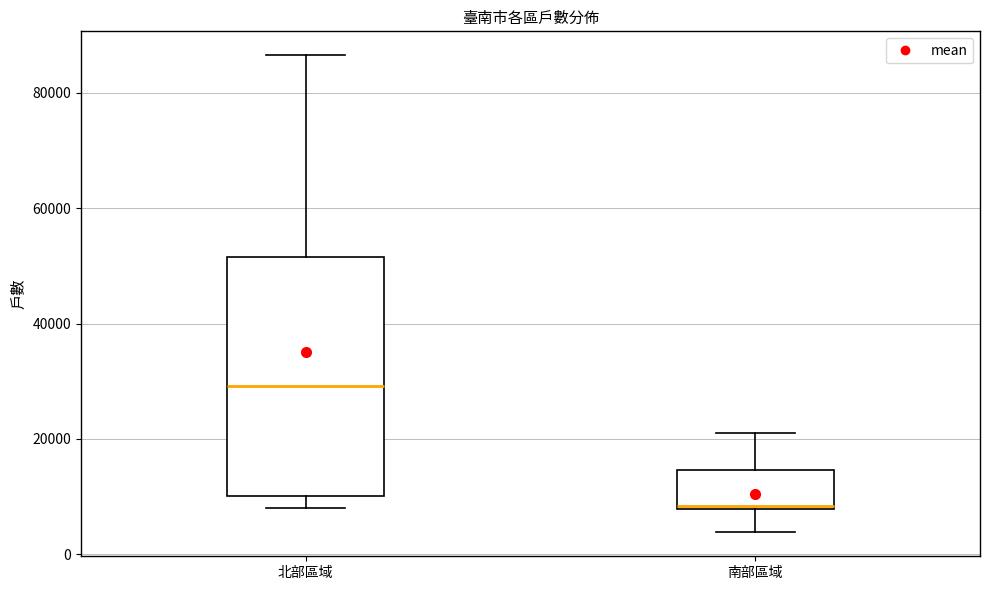

Which box has the lowest median line?

南部區域